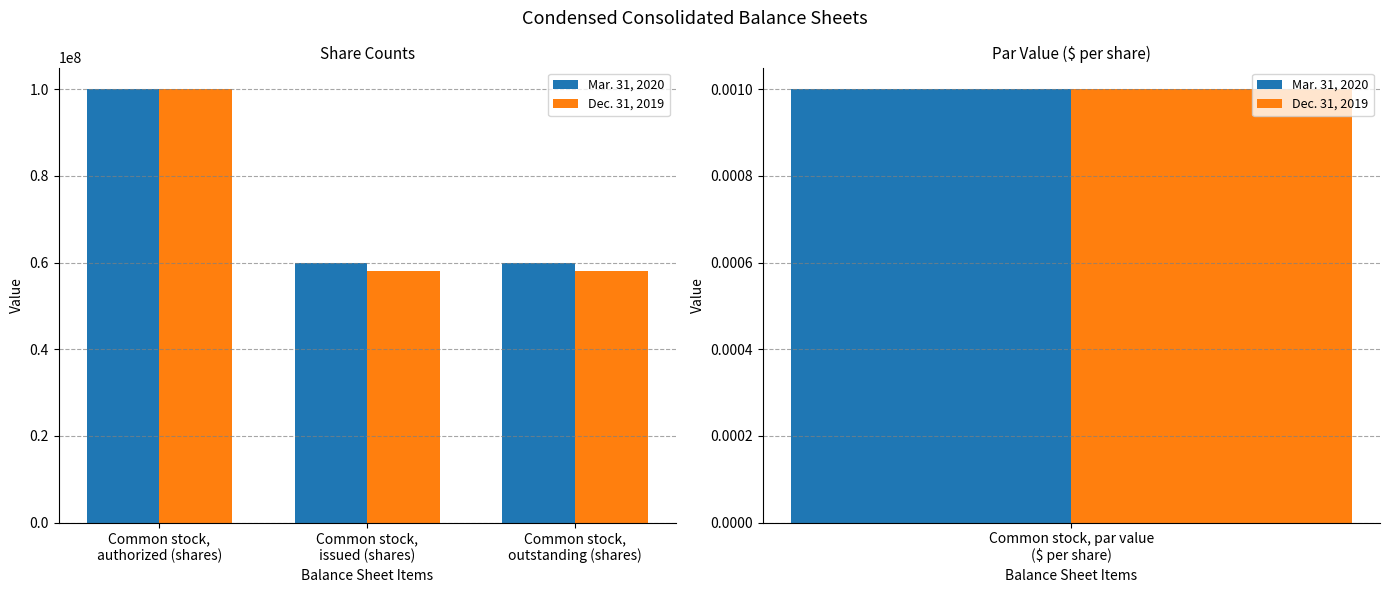

How many data points in Mar. 31, 2020 are above 59836897?

1